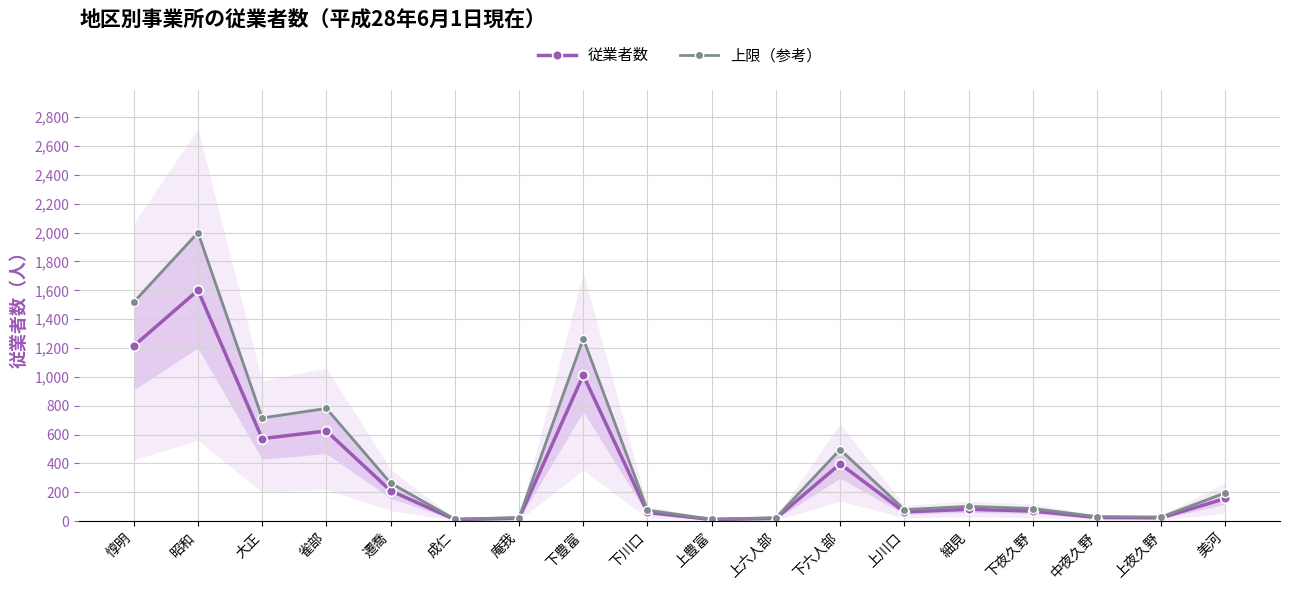

At 美河, list the series in order from largest to smallest.

上限（参考）, 従業者数